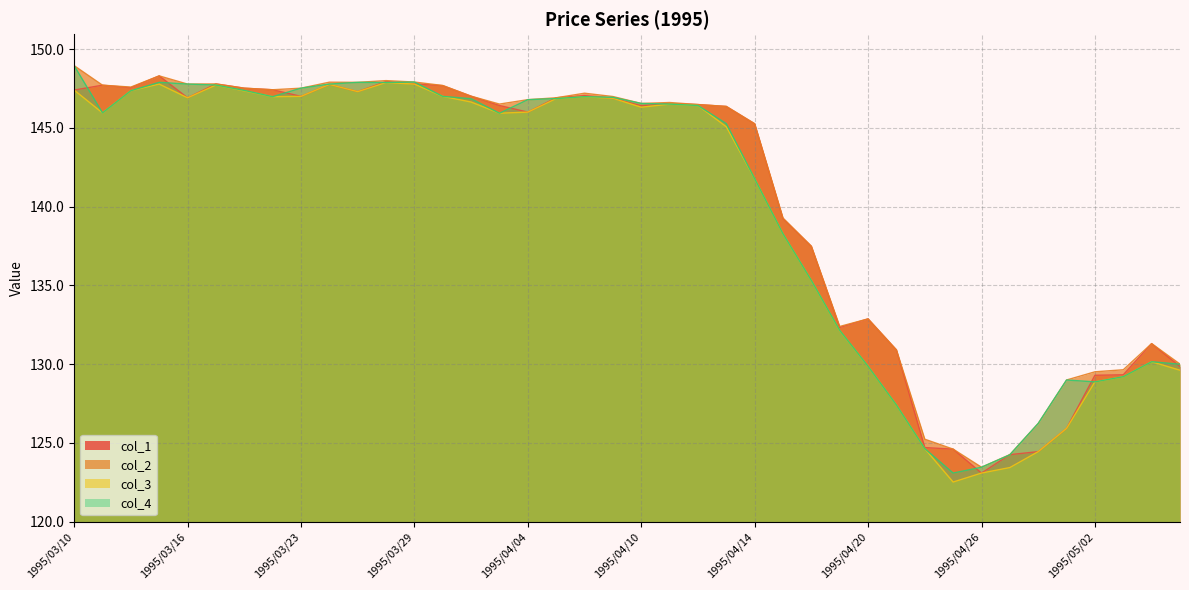

Does the chart display data point markers on the line(s)?

No